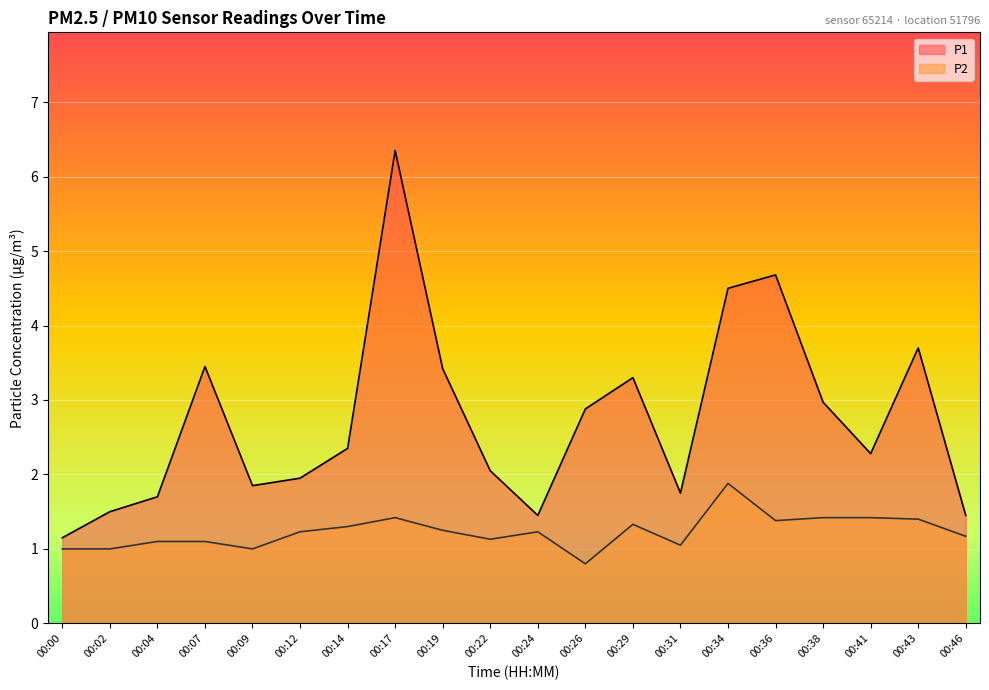

What is the difference between the maximum and minimum values in the P1 series?

5.2